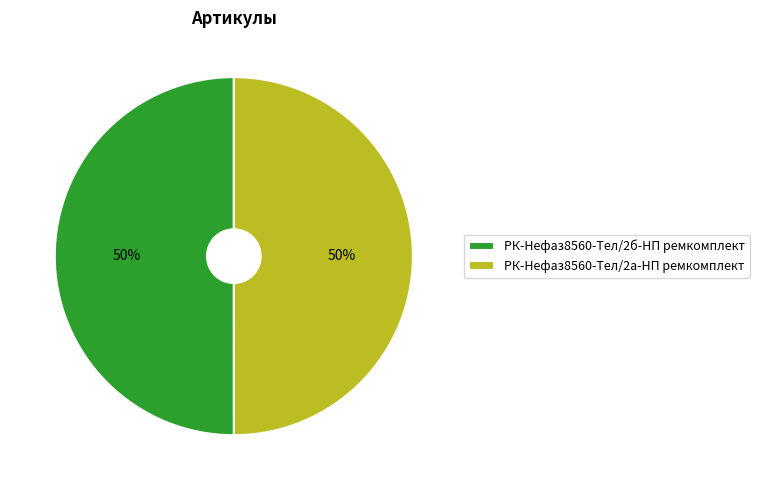

To the nearest percent, what percentage of the pie is РК-Нефаз8560-Тел/2б-НП ремкомплект?

50%